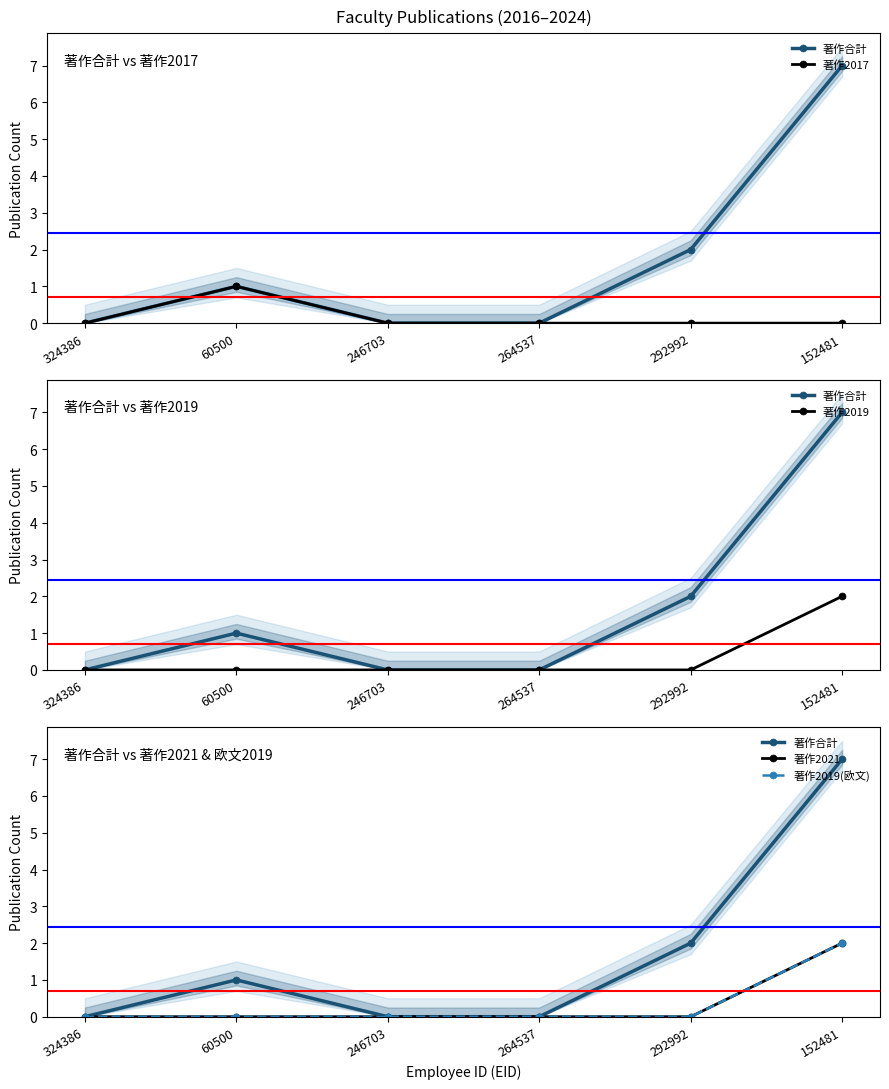

True or false: 著作2017 has a value of 0 at 324386.

True